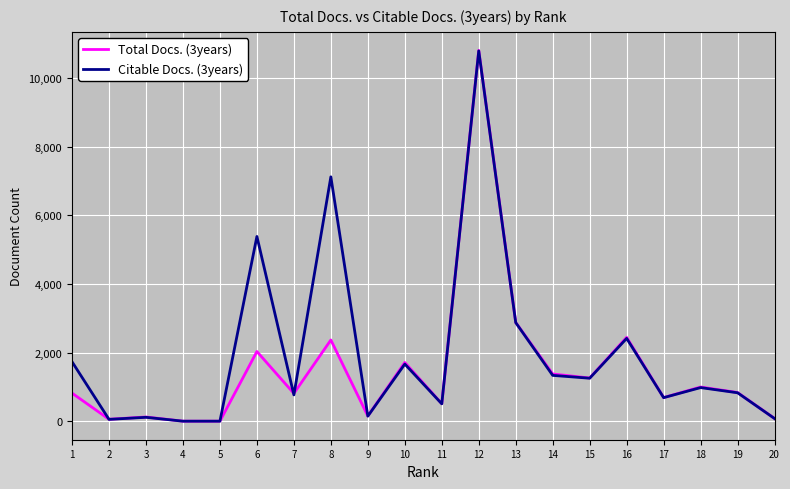

What are all the series names shown in the legend?

Total Docs. (3years), Citable Docs. (3years)